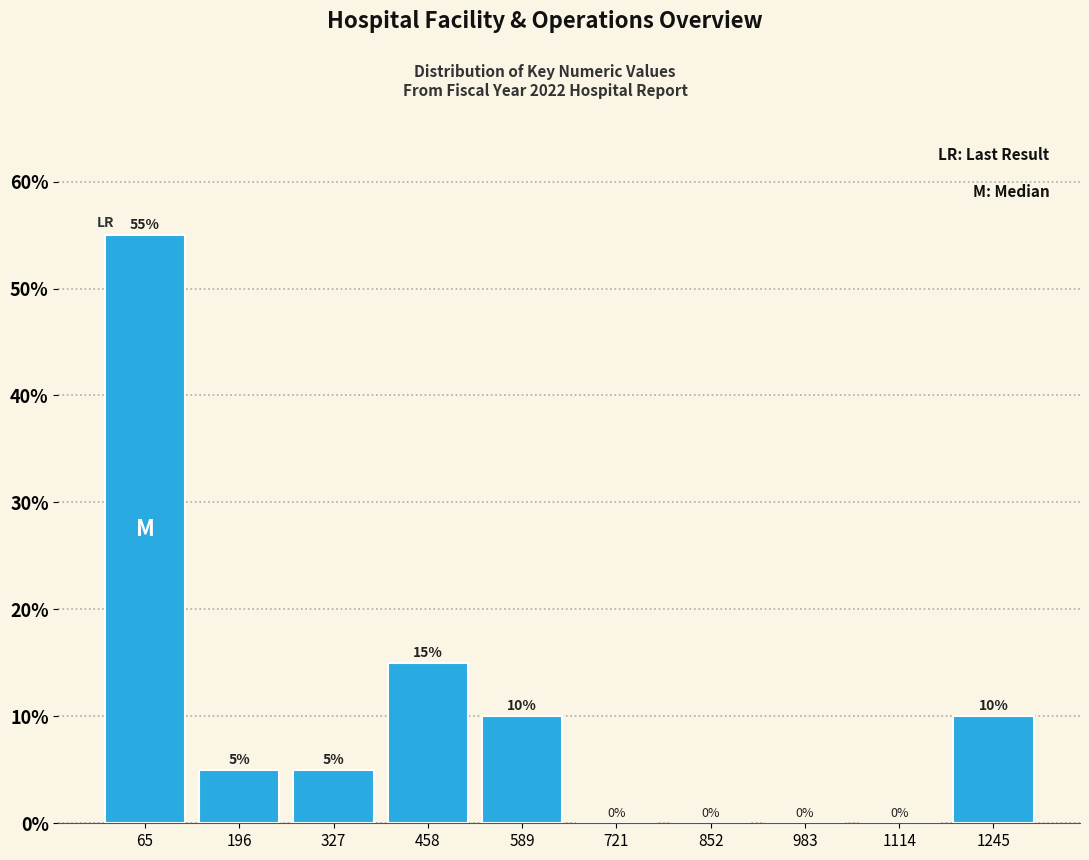

Over which range of the x-axis is the bar tallest?

0 to 140